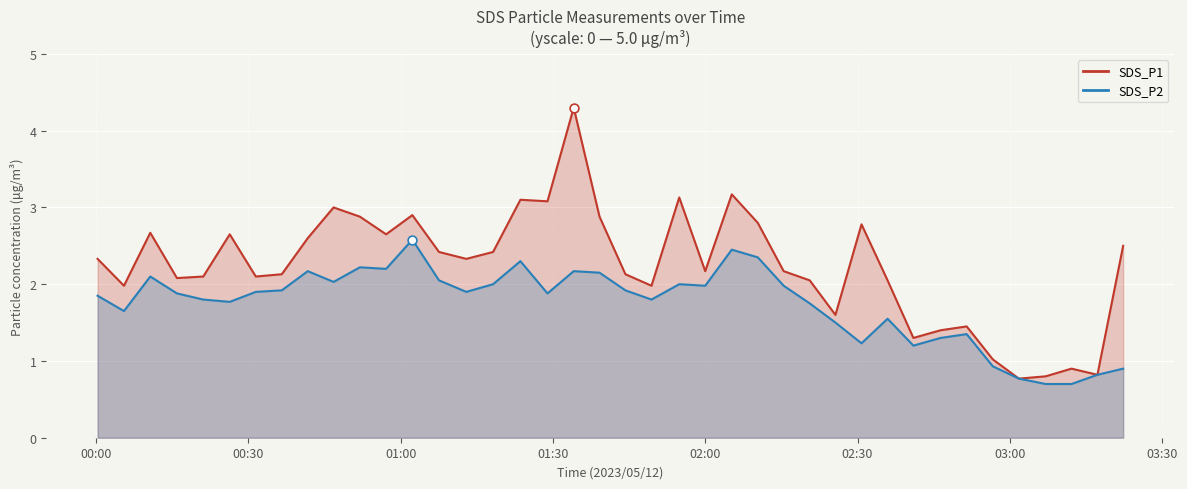

Which series has the largest Y range (max minus min)?

SDS_P1